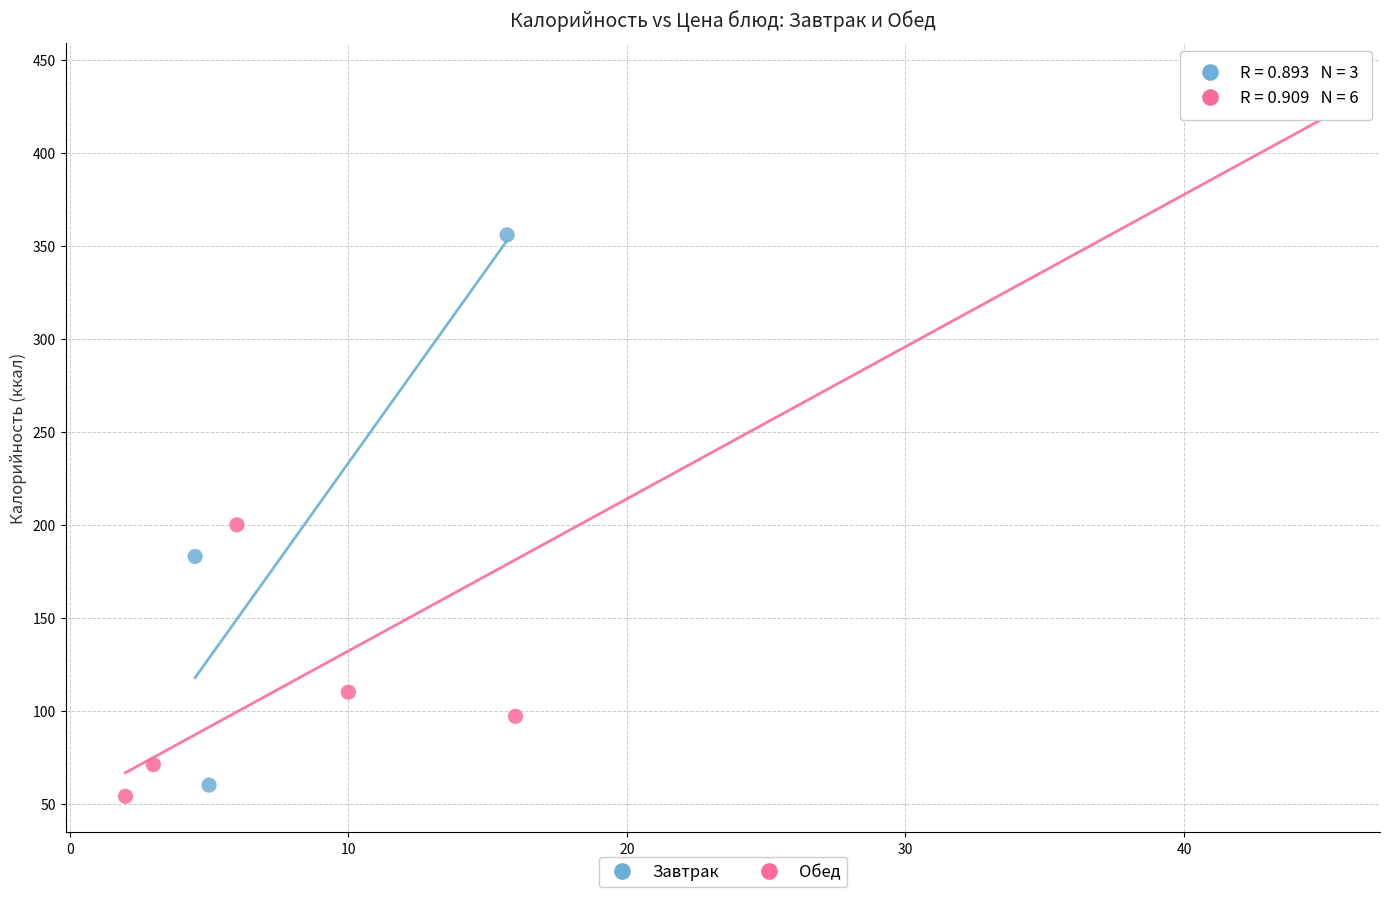

Which series contains the highest Y value?

Обед